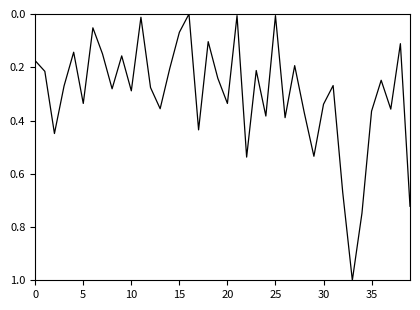

What is the greatest value displayed?

1.0